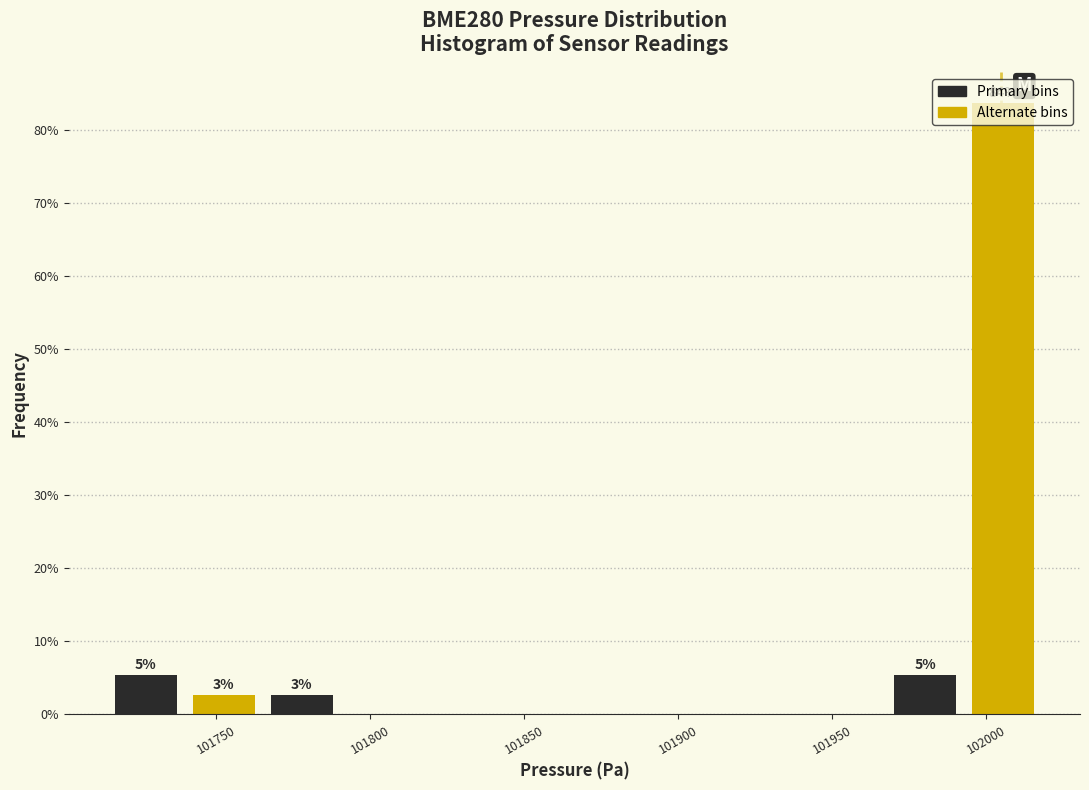

Over which range of the x-axis is the bar tallest?

101995 to 102020